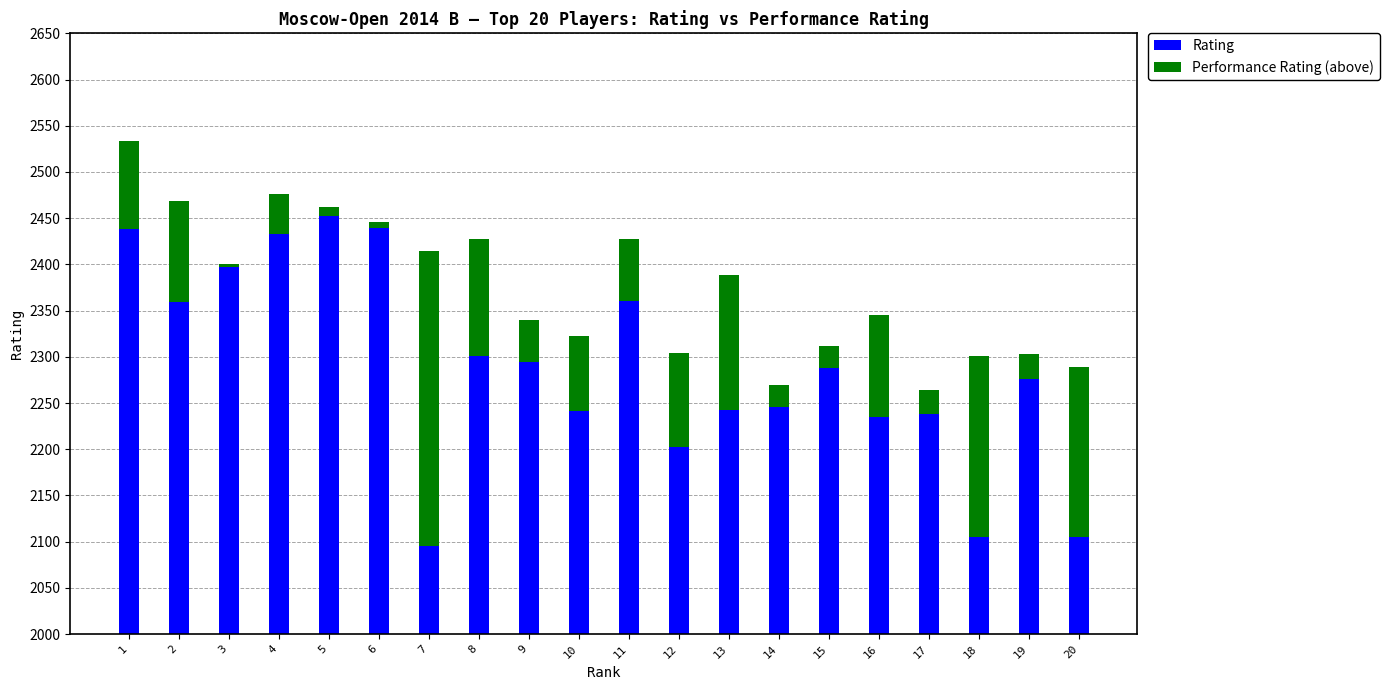

What is the value of the Rating bar at the 18th from the left?

2105